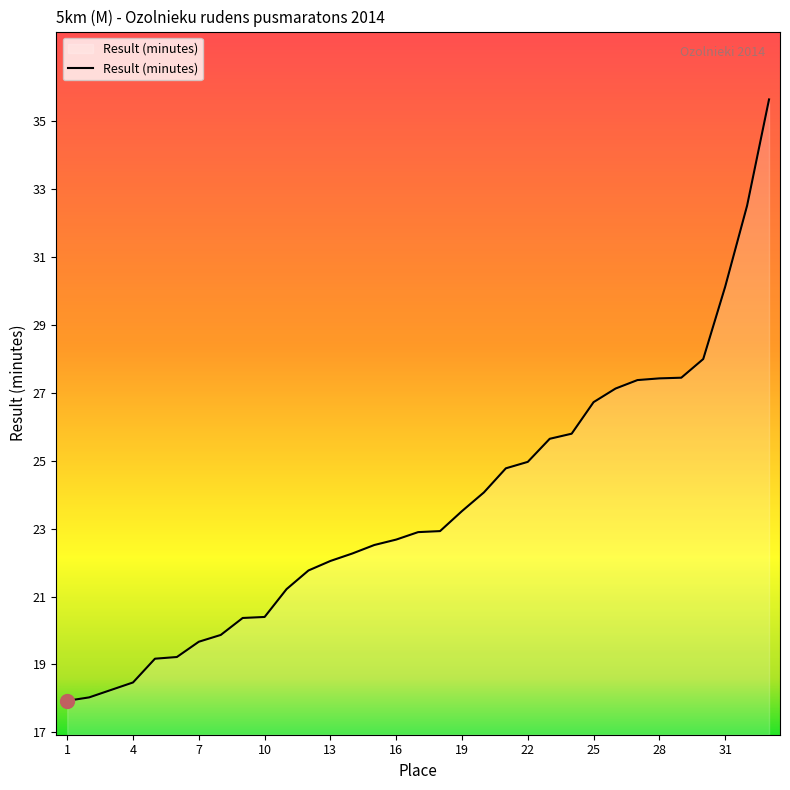

What is the sum of all values?

780.9